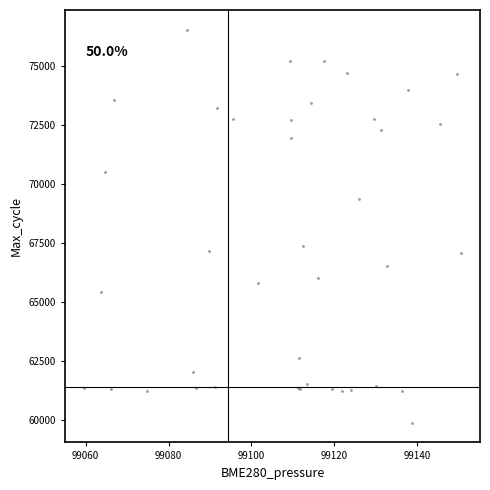

What Y value in the scatter plot is closest to 68204?

67375